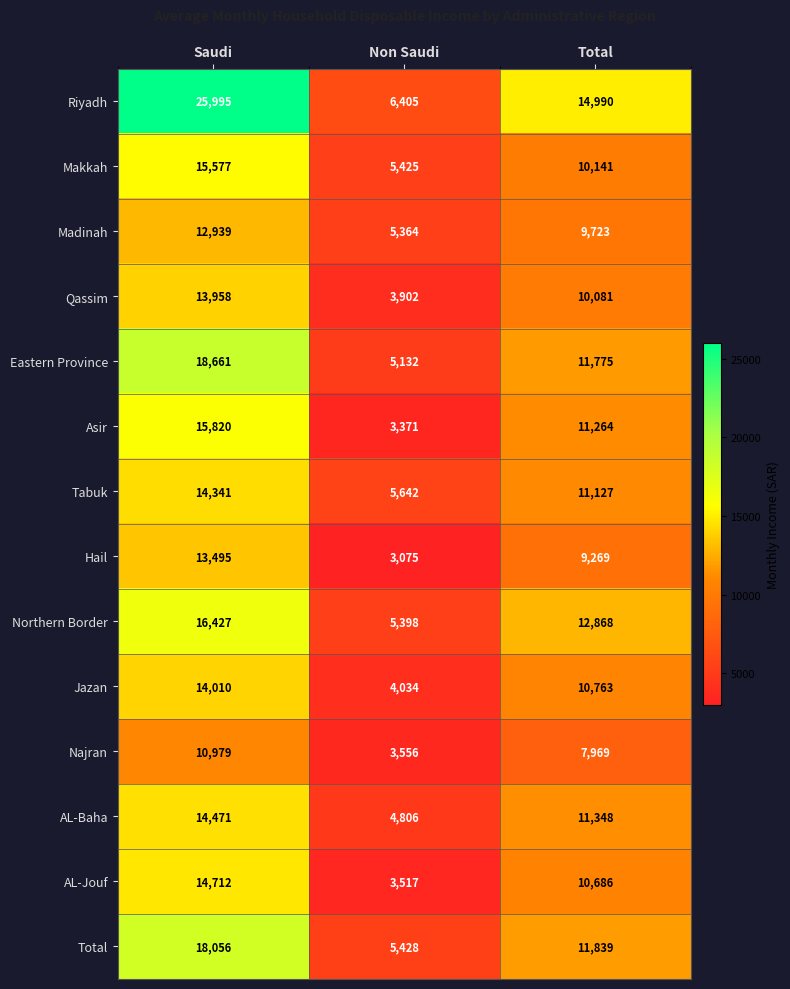

Is it true that AL-Baha equals 4806 at Non Saudi?

True